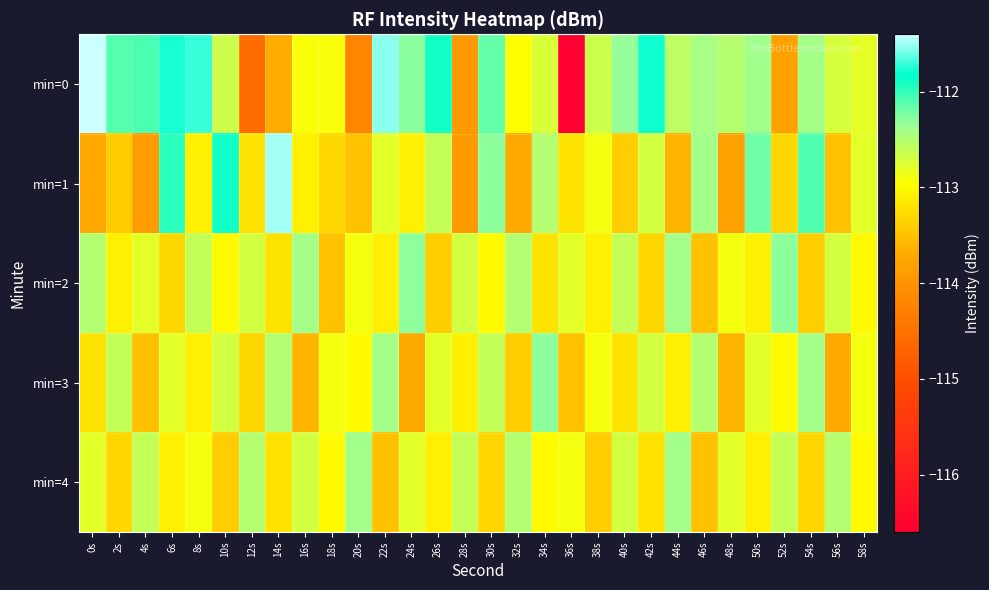

At how many categories does at least one series exceed -112?

8